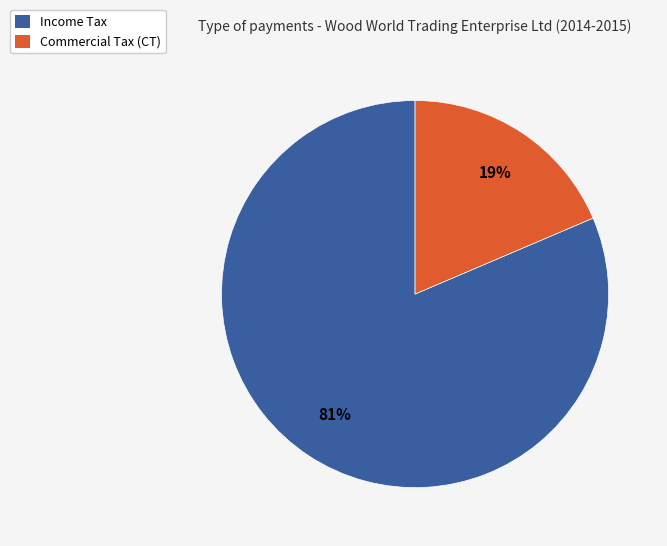

To the nearest percent, what is the average slice percentage?

50%